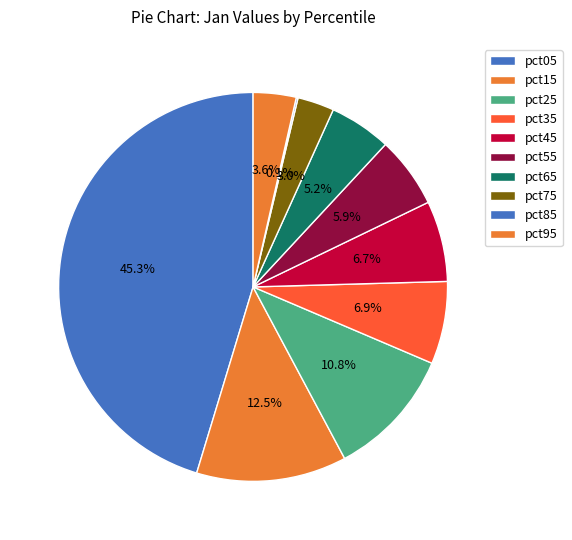

Which slice is the largest?

pct05